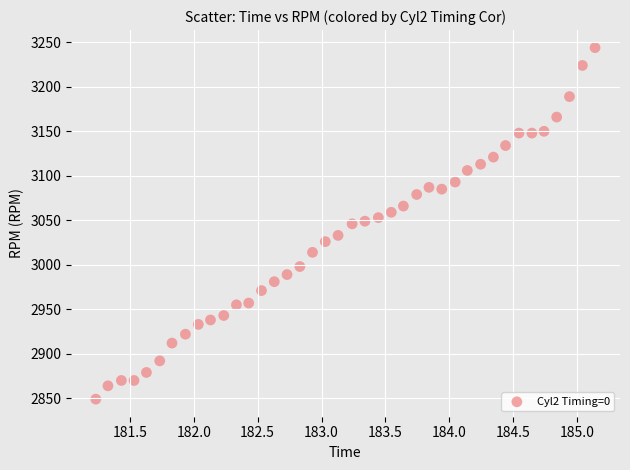

What is the range of Y values (max minus min)?

395